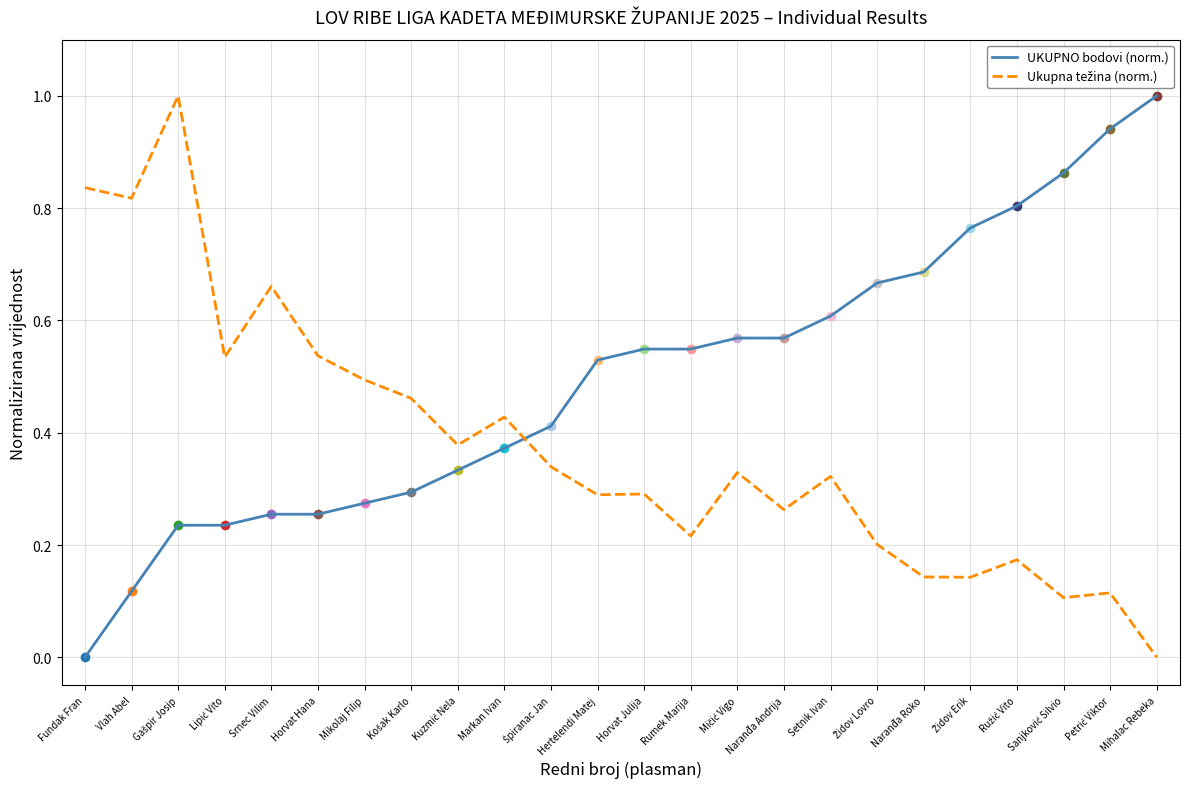

How many intersections are there between UKUPNO bodovi (norm.) and Ukupna težina (norm.)?

1